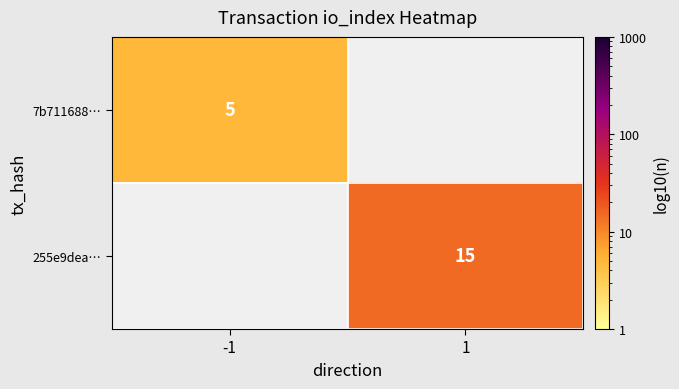

Is it true that 7b711688… equals 7 at -1?

False